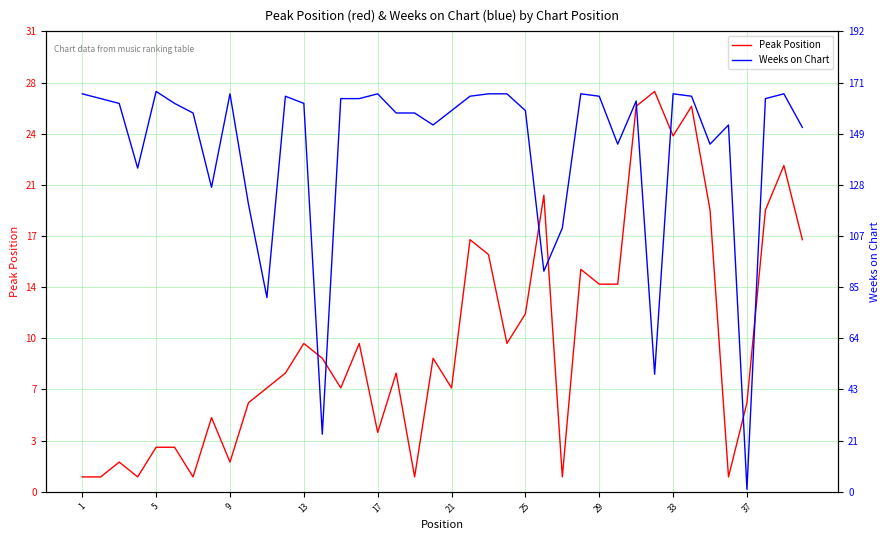

What is the sum of the Weeks on Chart values at 25 and 33?

324